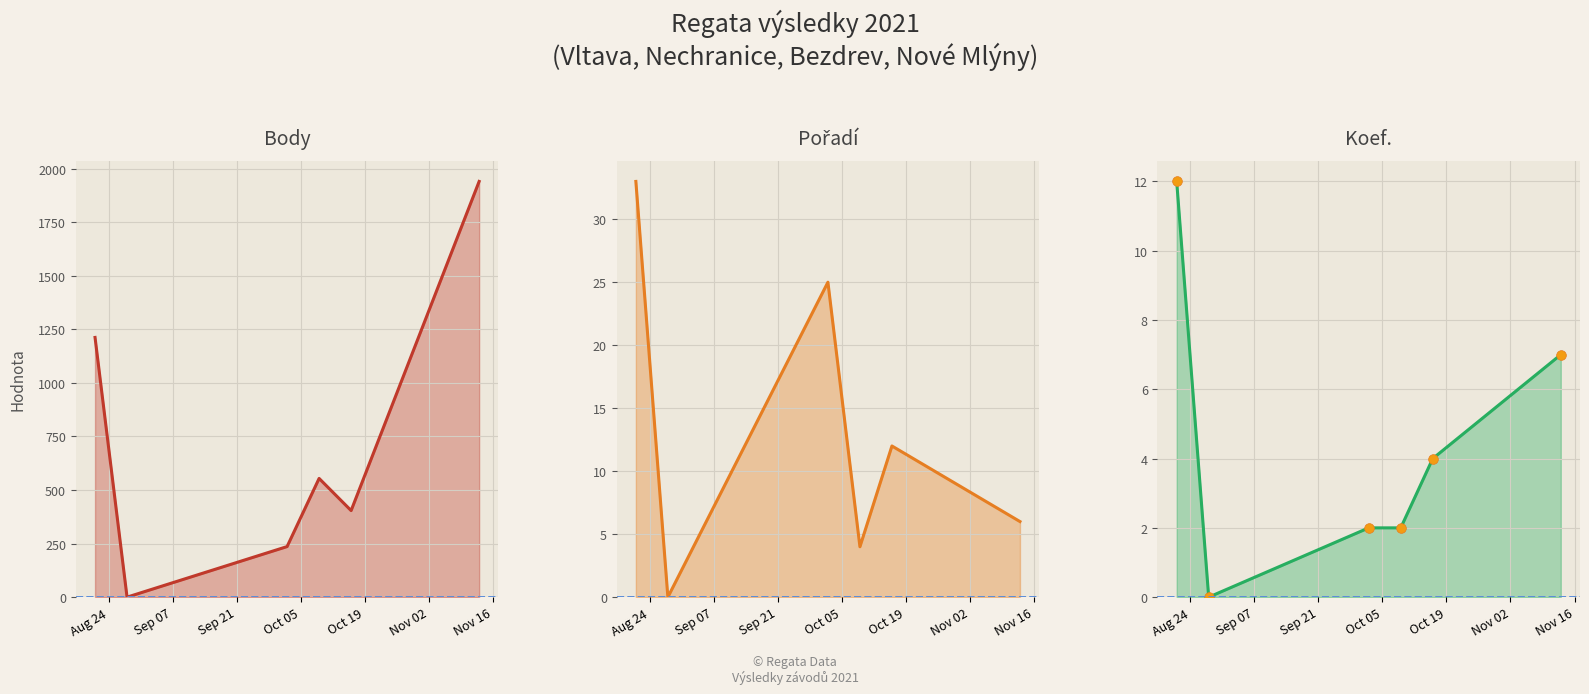

Rank the categories by Pořadí (line) value from highest to lowest.

Aug 24, Sep 21, Oct 19, Nov 02, Oct 05, Sep 07